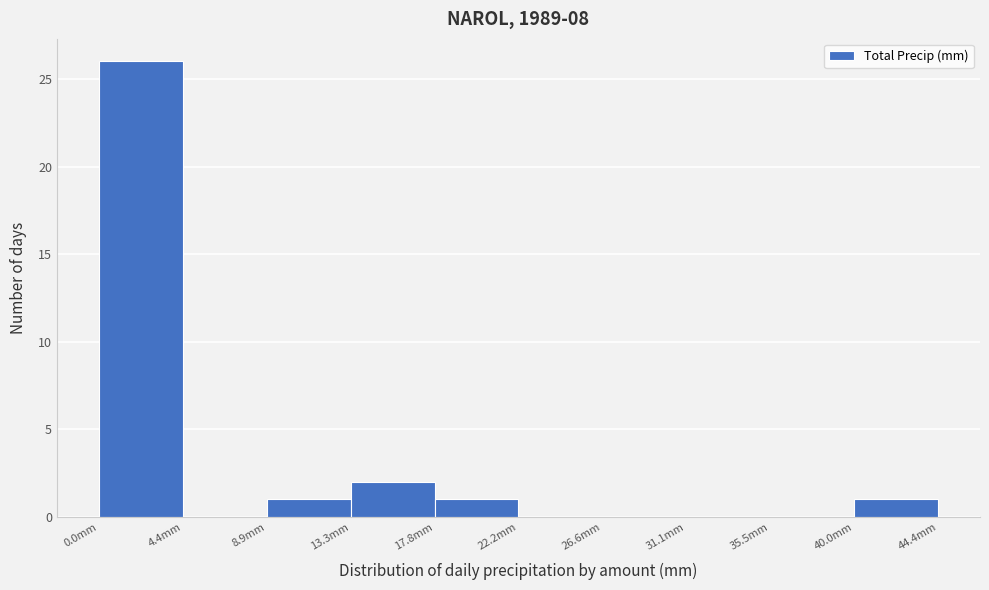

Which range on the x-axis has the tallest bar?

0.0 to 4.5